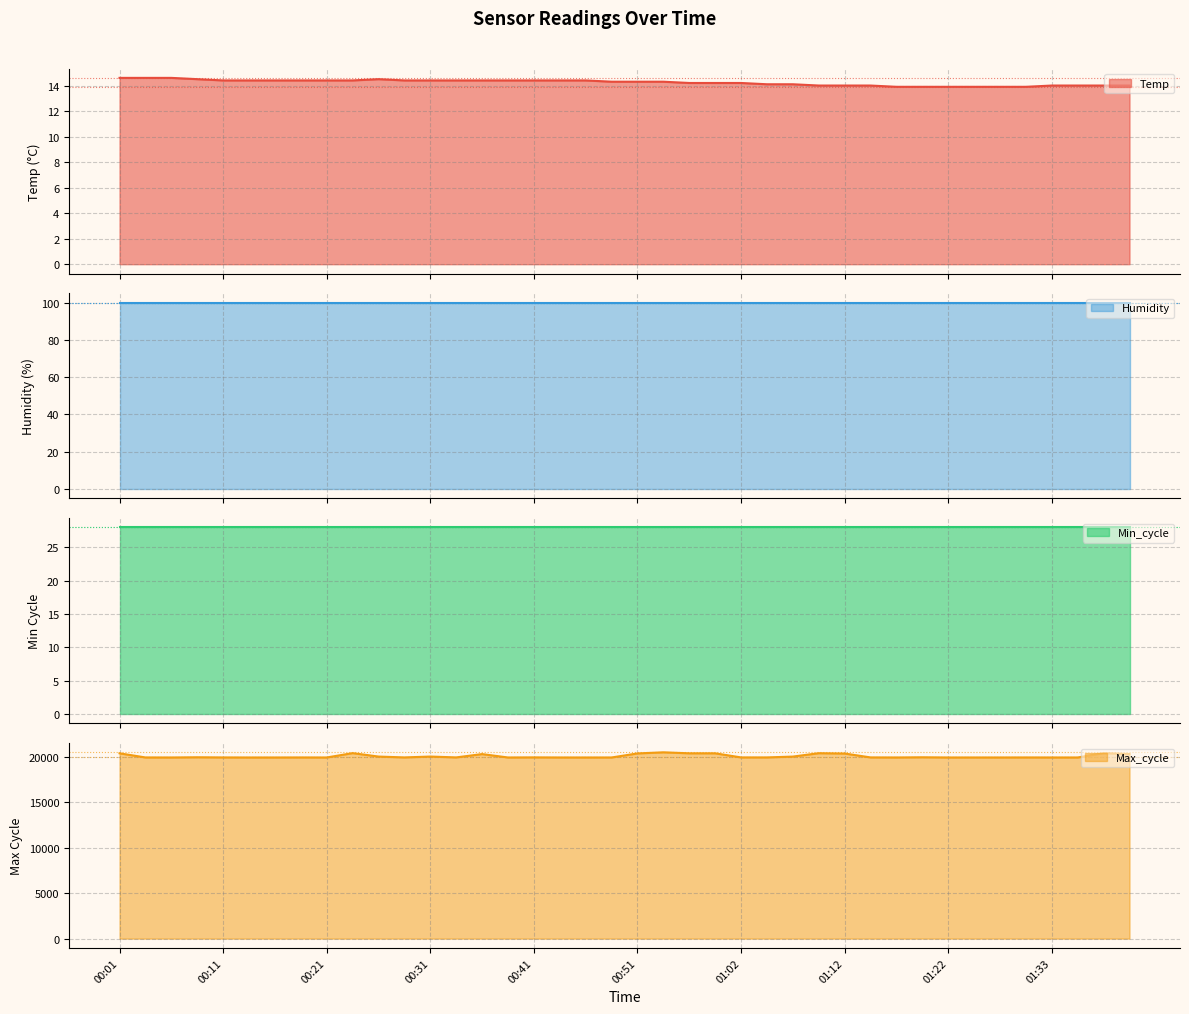

Is the value of Temp at 00:01 greater than the value of Max_cycle at 00:11?

No